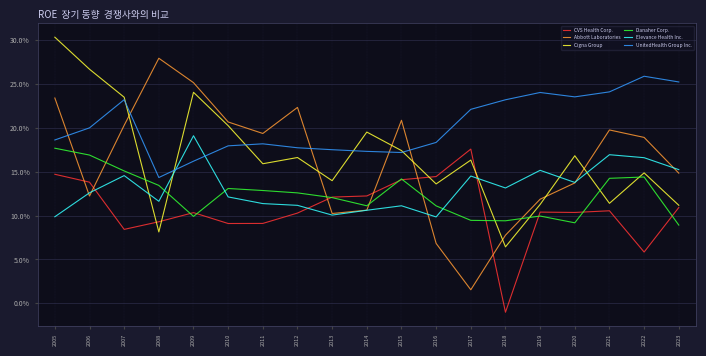

Which category has the highest value in the Abbott Laboratories series?

2008